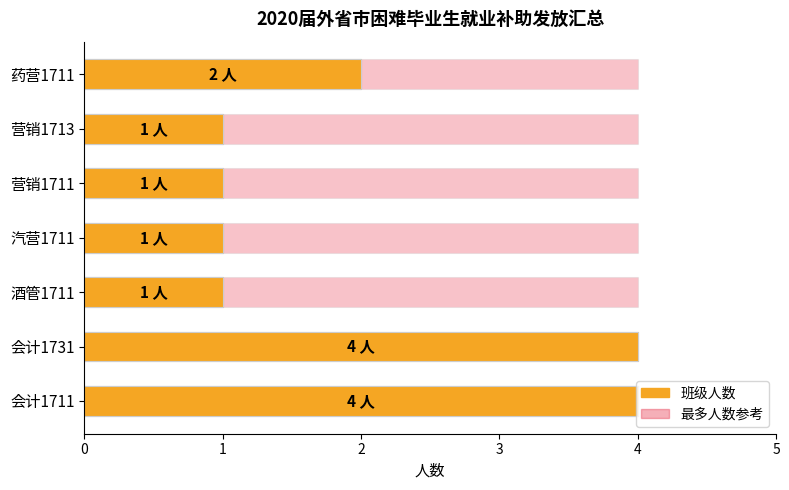

How many distinct data groups are displayed?

2